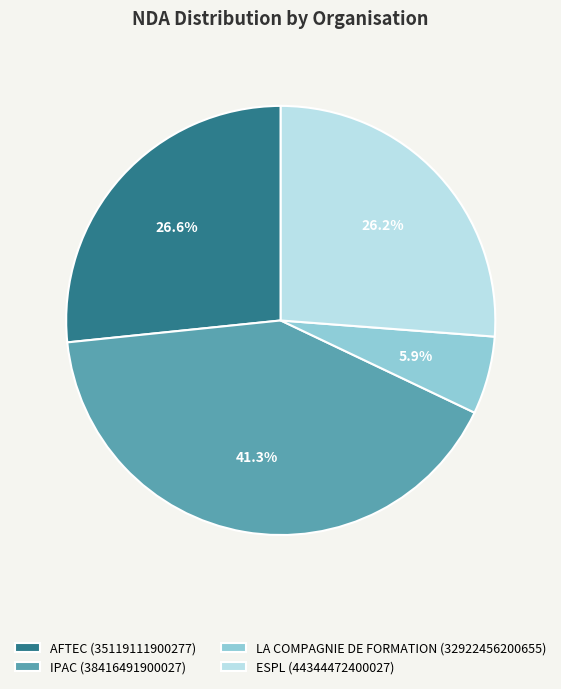

Is it true that ESPL (44344472400027) is 26% of the pie?

True